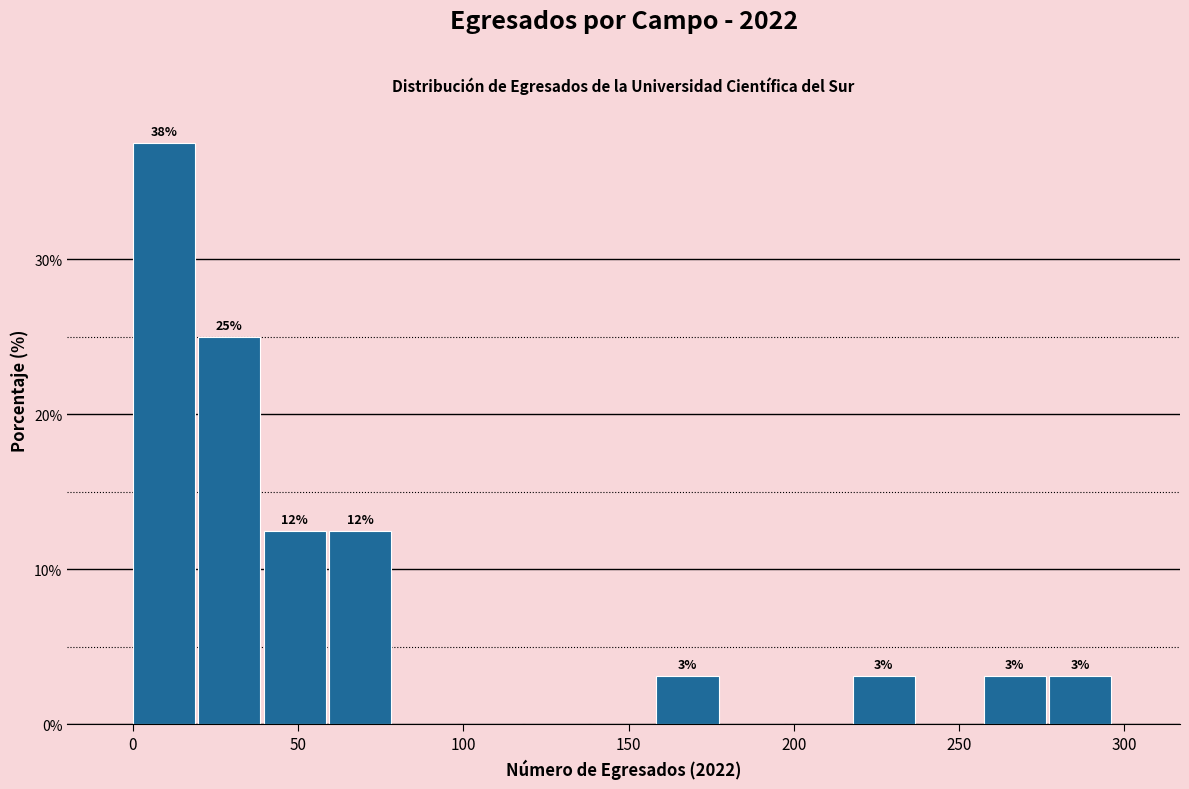

Read against the x-axis, roughly where is the centre of the tallest bar?

10